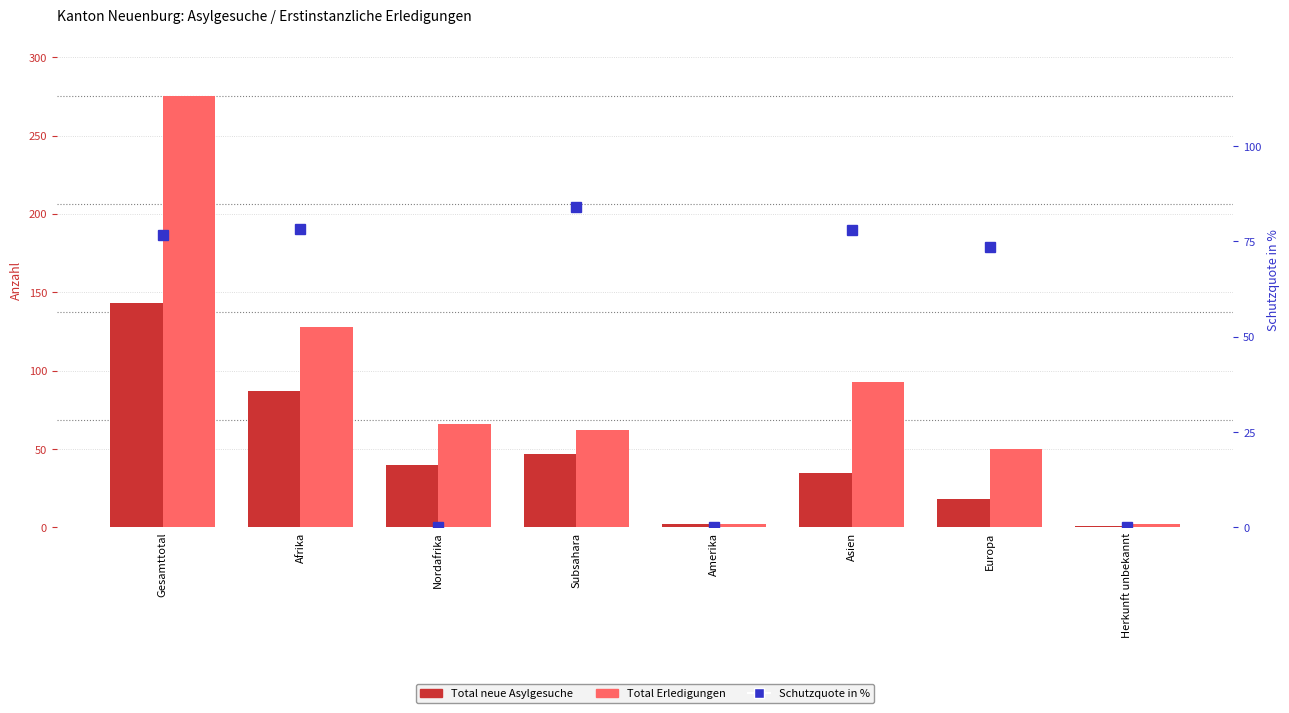

How many Total neue Asylgesuche values are between 18 and 87?

5